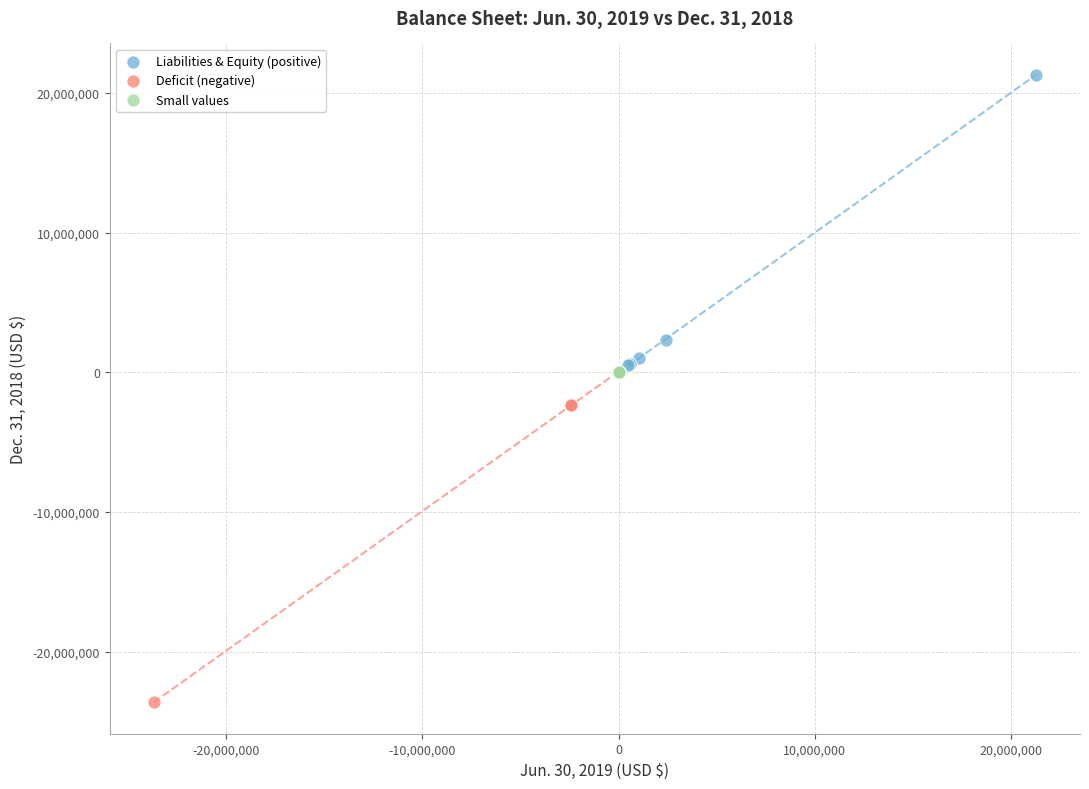

What are all the series names shown in the legend?

Liabilities & Equity (positive), Deficit (negative), Small values